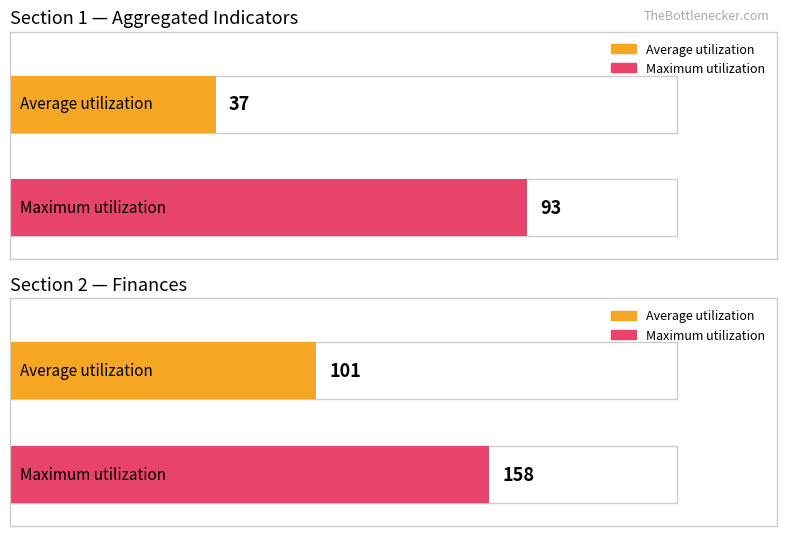

True or false: Maximum utilization has a value of 118 at 1.10. Exchange rate.

False